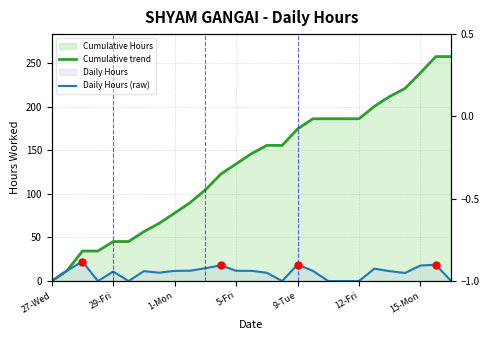

Where does the Cumulative trend series first go above 145?

13